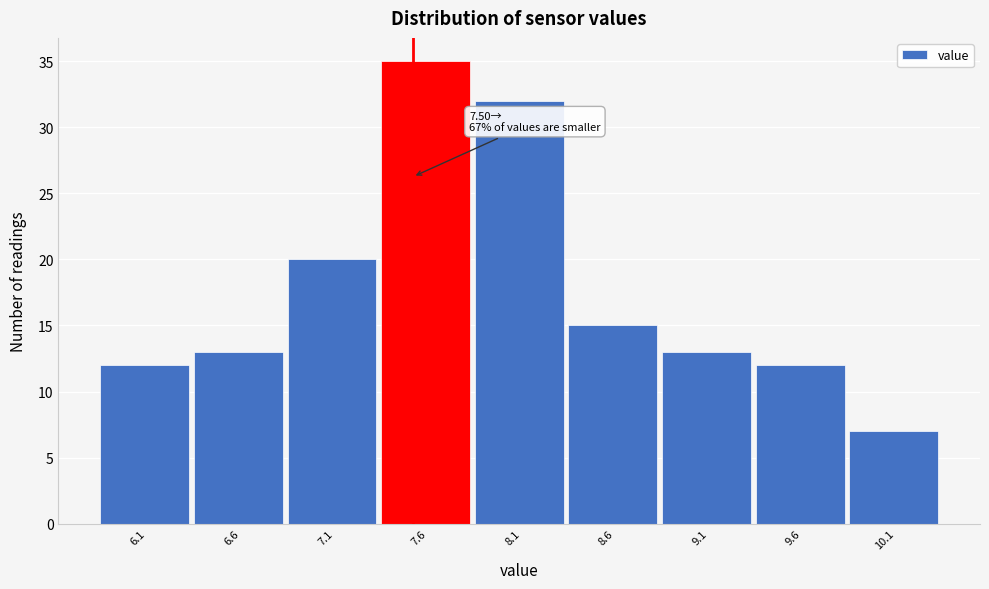

Over which range of the x-axis is the bar tallest?

7.33 to 7.83